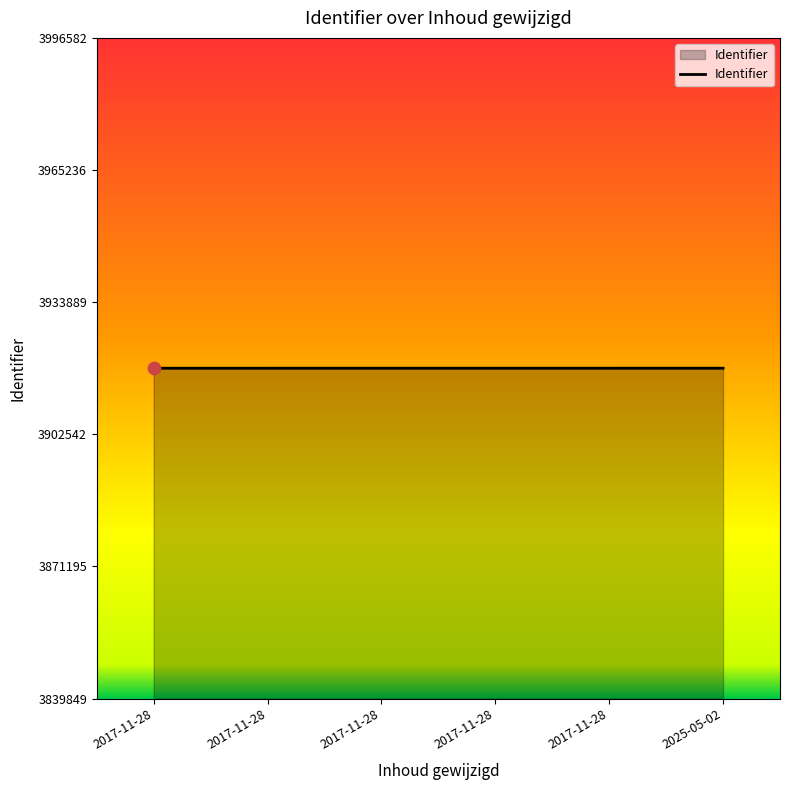

What is the change in value from 2017-11-28 to 2017-11-28?

+3